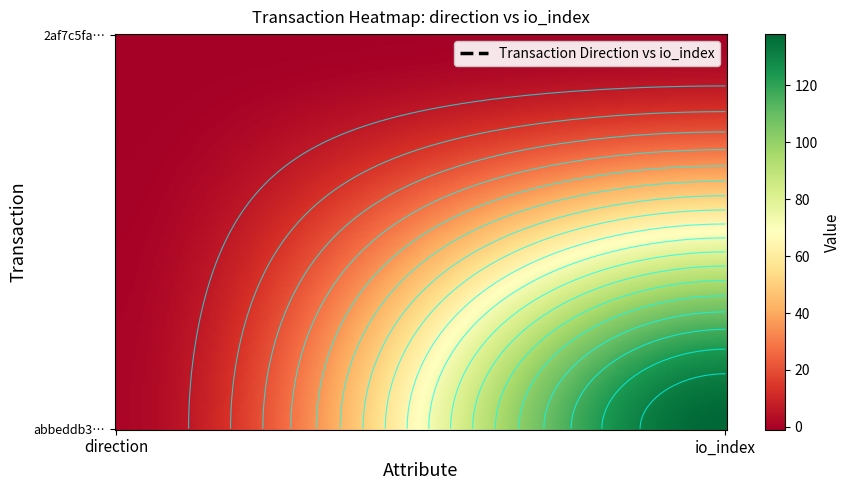

Reading left to right, extract all data points from this chart.

2af7c5fa7fe3a2b4ff78c65c80c28915eef829f: 0=-1	1=0
abbeddb3c8647fec09a972c245df872ddd7c3cb: 0=1	1=138